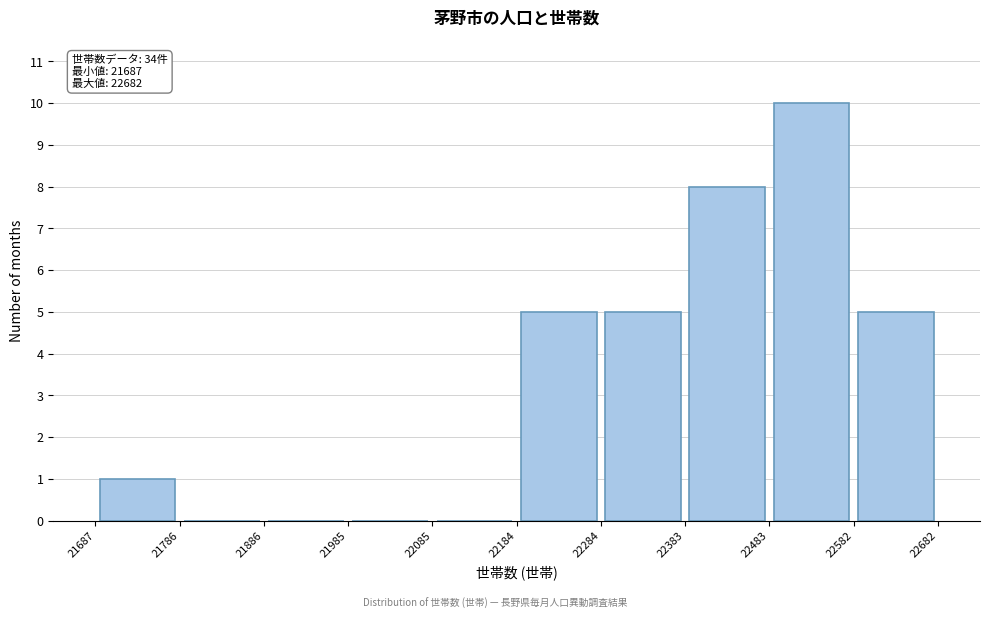

Over which range of the x-axis is the bar tallest?

22483 to 22582